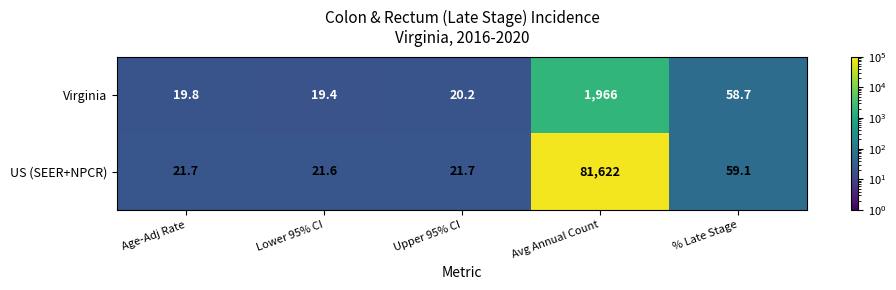

The value of Virginia at Avg Annual Count is 638.6. True or false?

False